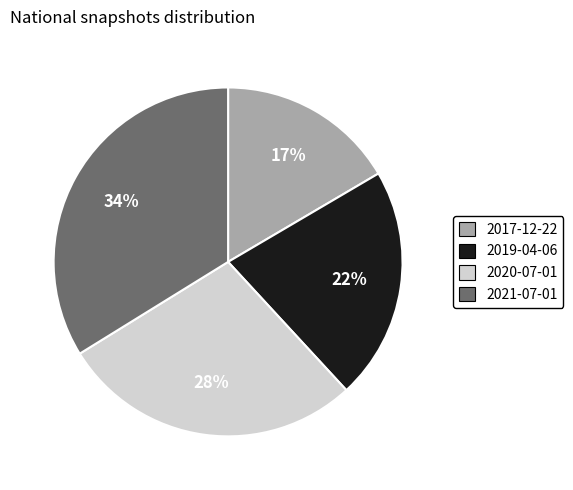

Is the sum of 2017-12-22 and 2019-04-06 greater than half?

No